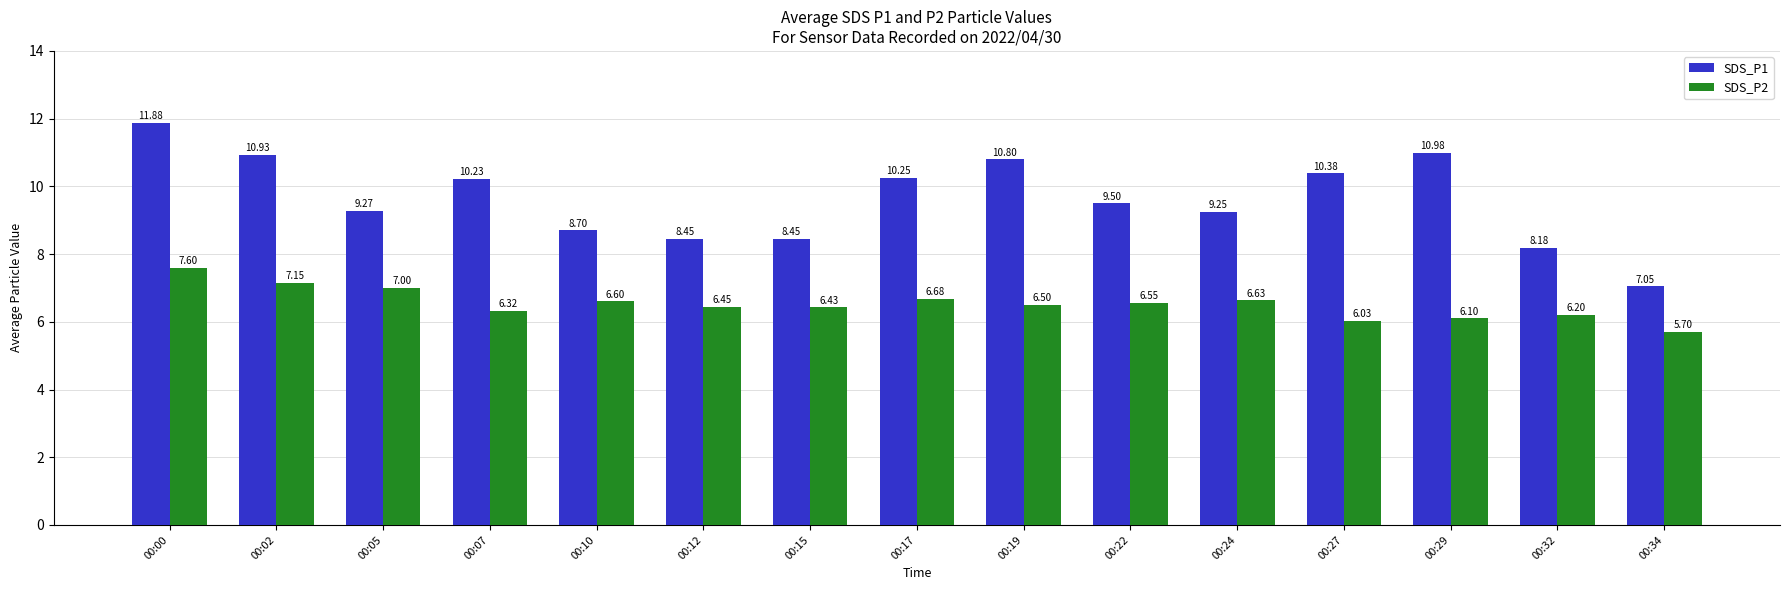

Which series has the largest total across all categories?

SDS_P1